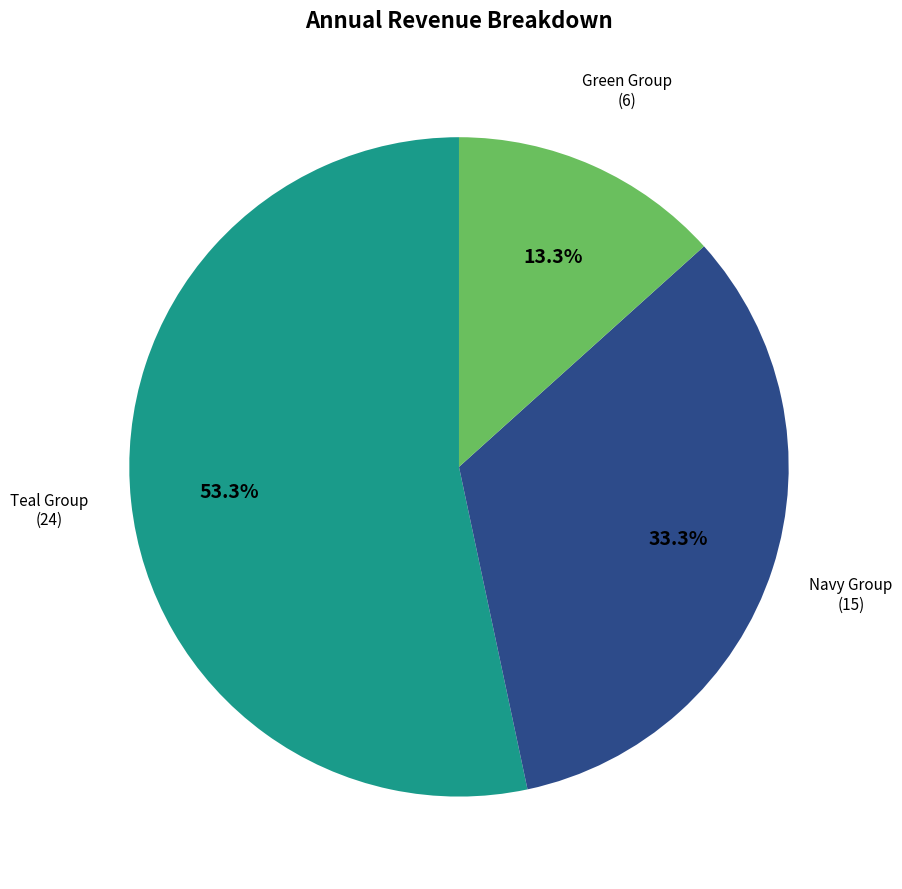

What percentage is NOT represented by Green Group (6)?

86.7%